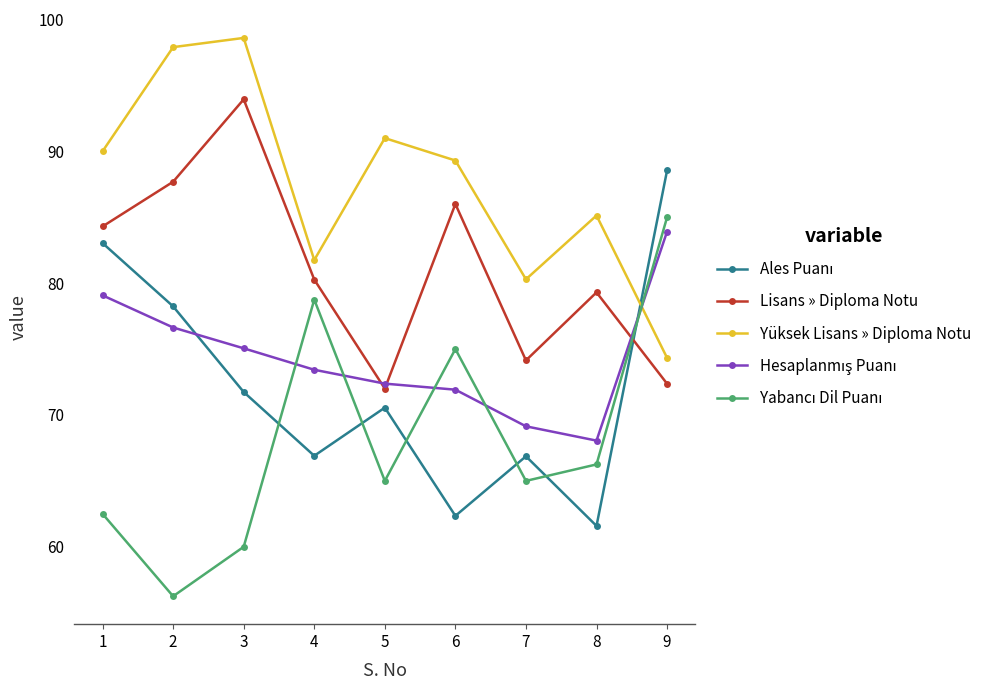

True or false: Yüksek Lisans » Diploma Notu has a value of 81.8 at 4.

True